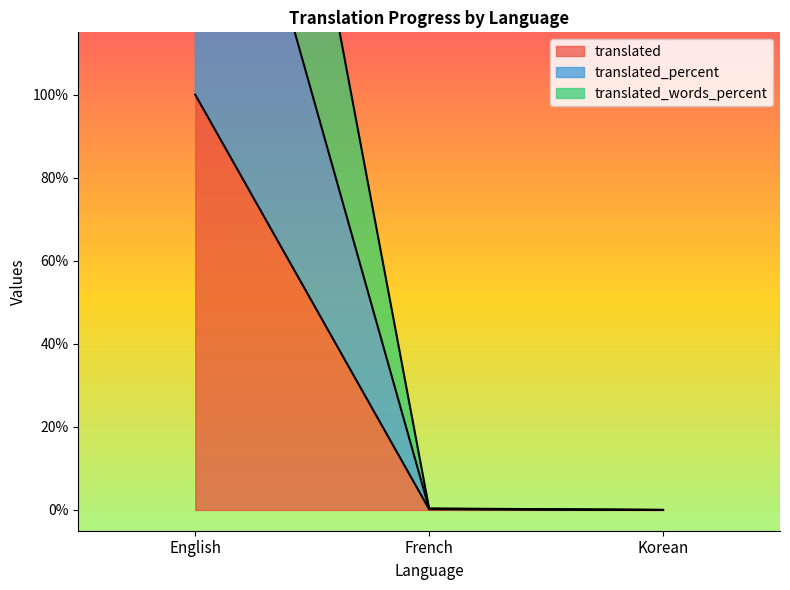

At French, list the series in order from smallest to largest.

translated, translated_words_percent, translated_percent